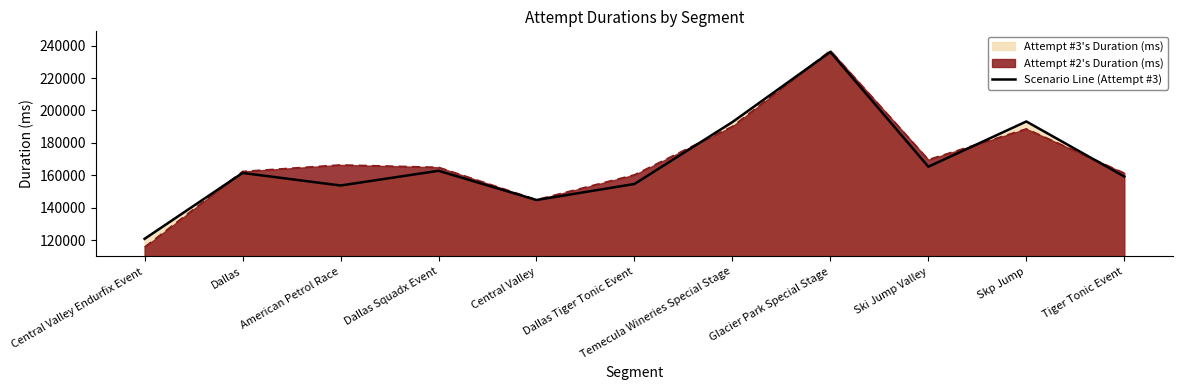

Reading left to right, what are all the values shown in this chart?

Central Valley Endurfix Event=120933	Dallas=161514	American Petrol Race=153788	Dallas Squadx Event=162848	Central Valley=144856	Dallas Tiger Tonic Event=154719	Temecula Wineries Special Stage=192872	Glacier Park Special Stage=236072	Ski Jump Valley=165367	Skp Jump=193228	Tiger Tonic Event=159308